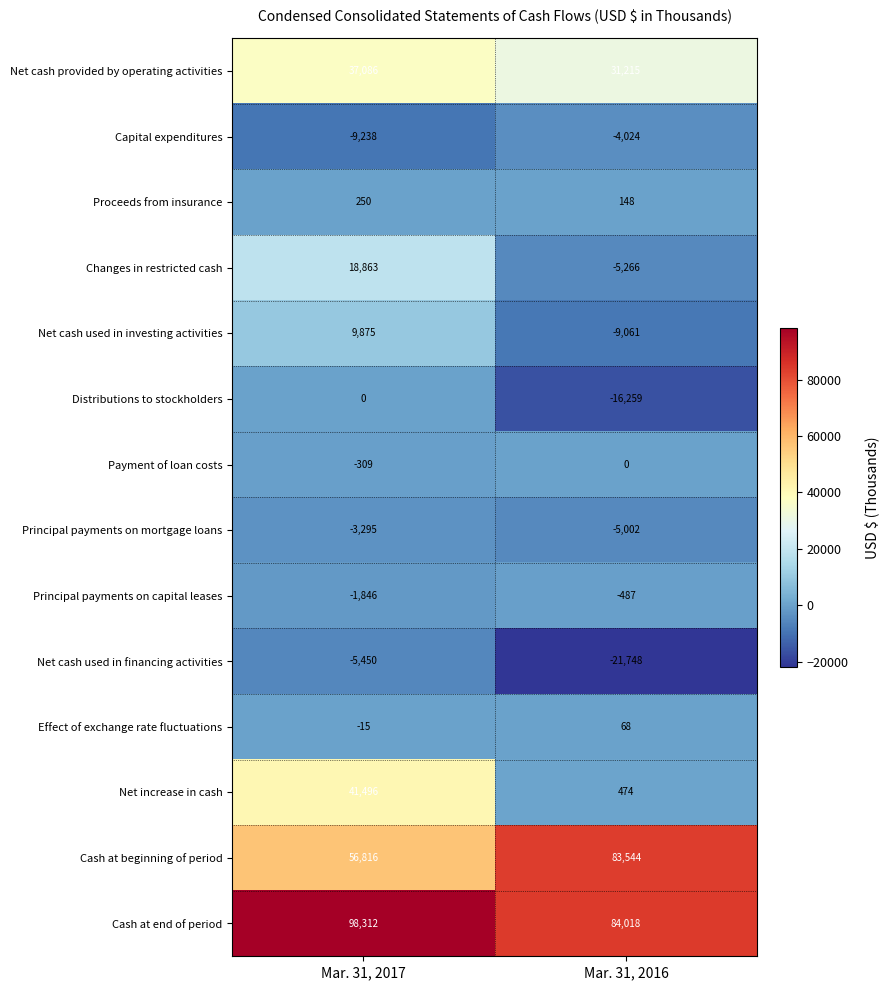

Reading right to left, what are all the values shown in this chart?

Net cash provided by operating activities: 31215	37086
Capital expenditures: -4024	-9238
Proceeds from insurance: 148	250
Changes in restricted cash: -5266	18863
Net cash used in investing activities: -9061	9875
Distributions to stockholders: -16259	0
Payment of loan costs: 0	-309
Principal payments on mortgage loans: -5002	-3295
Principal payments on capital leases: -487	-1846
Net cash used in financing activities: -21748	-5450
Effect of exchange rate fluctuations: 68	-15
Net increase in cash: 474	41496
Cash at beginning of period: 83544	56816
Cash at end of period: 84018	98312